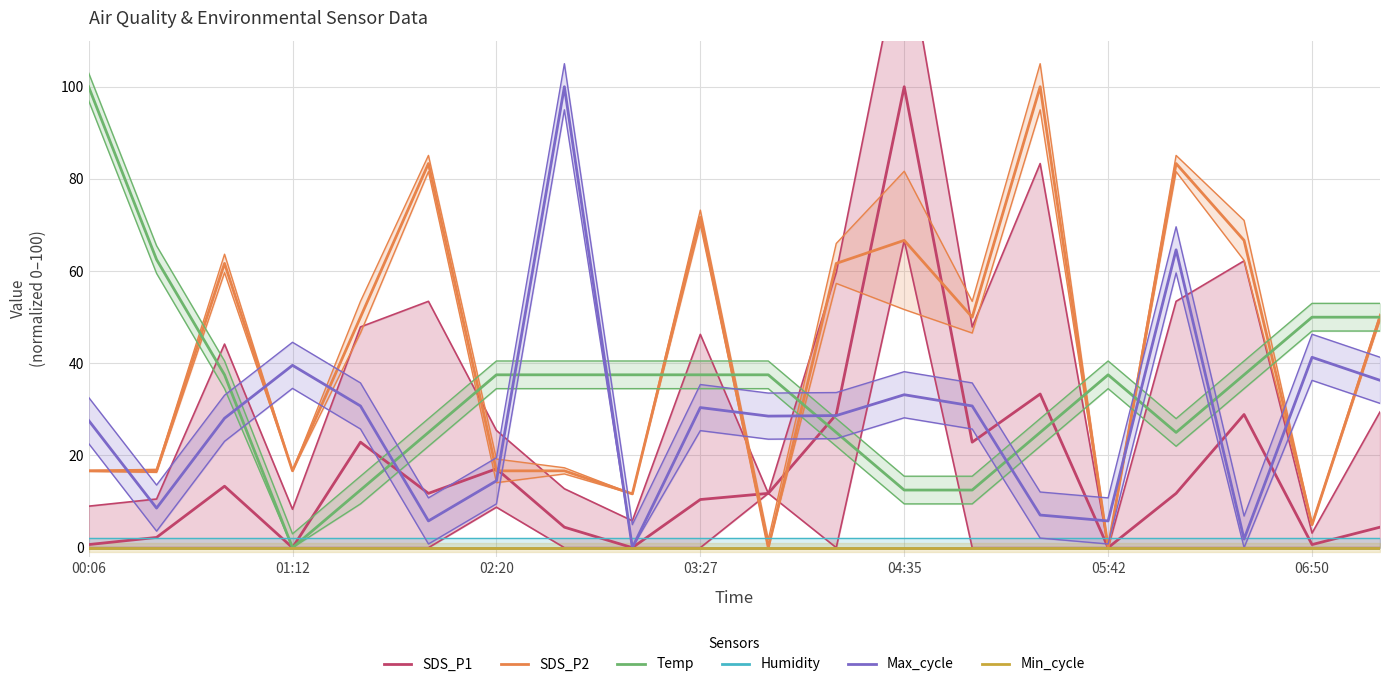

Between 11 and 17, which series saw the biggest shift?

Max_cycle